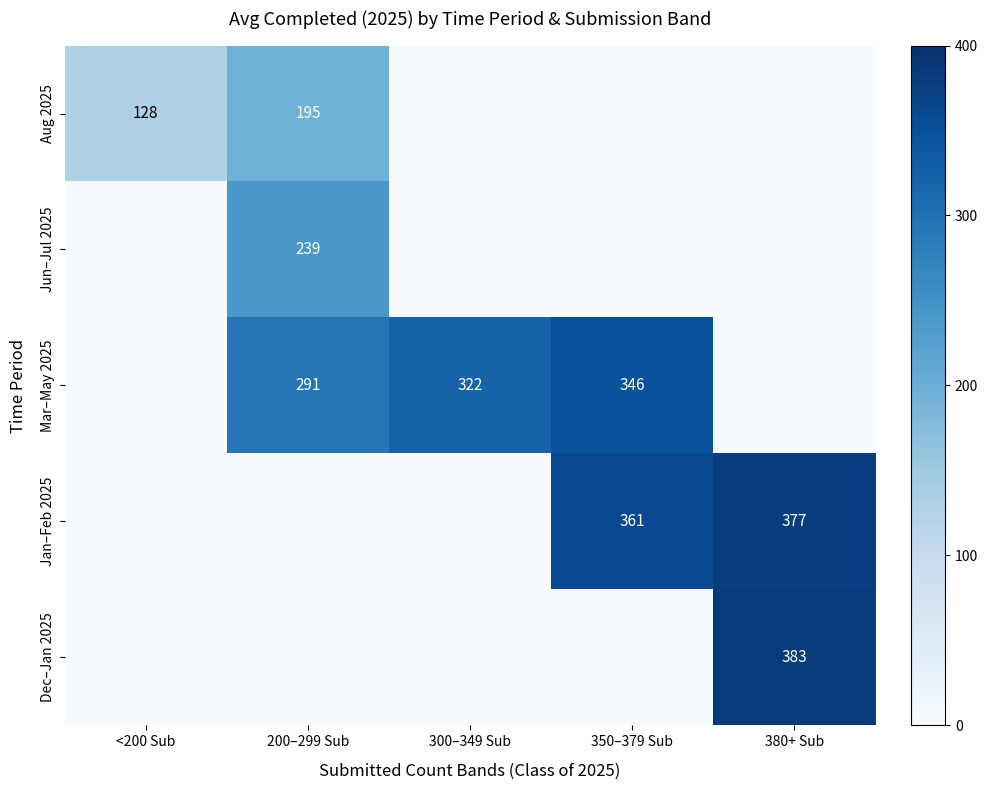

Count the number of categories in the chart.

5